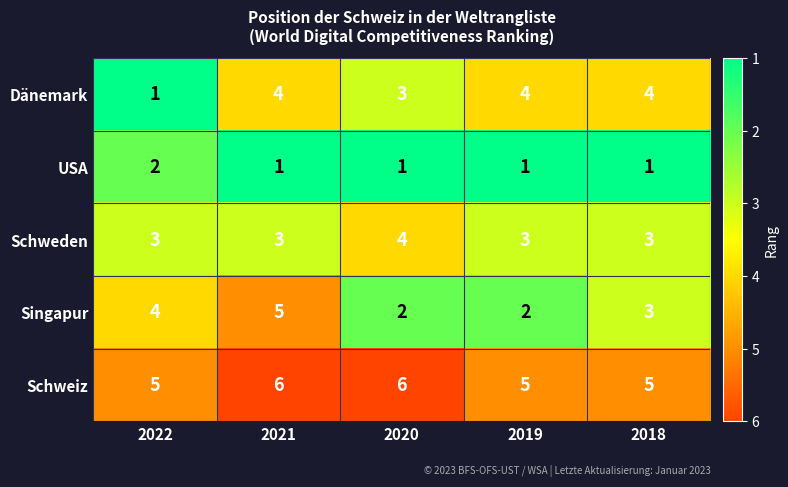

What is the sum of the Dänemark values at 2020 and 2021?

7